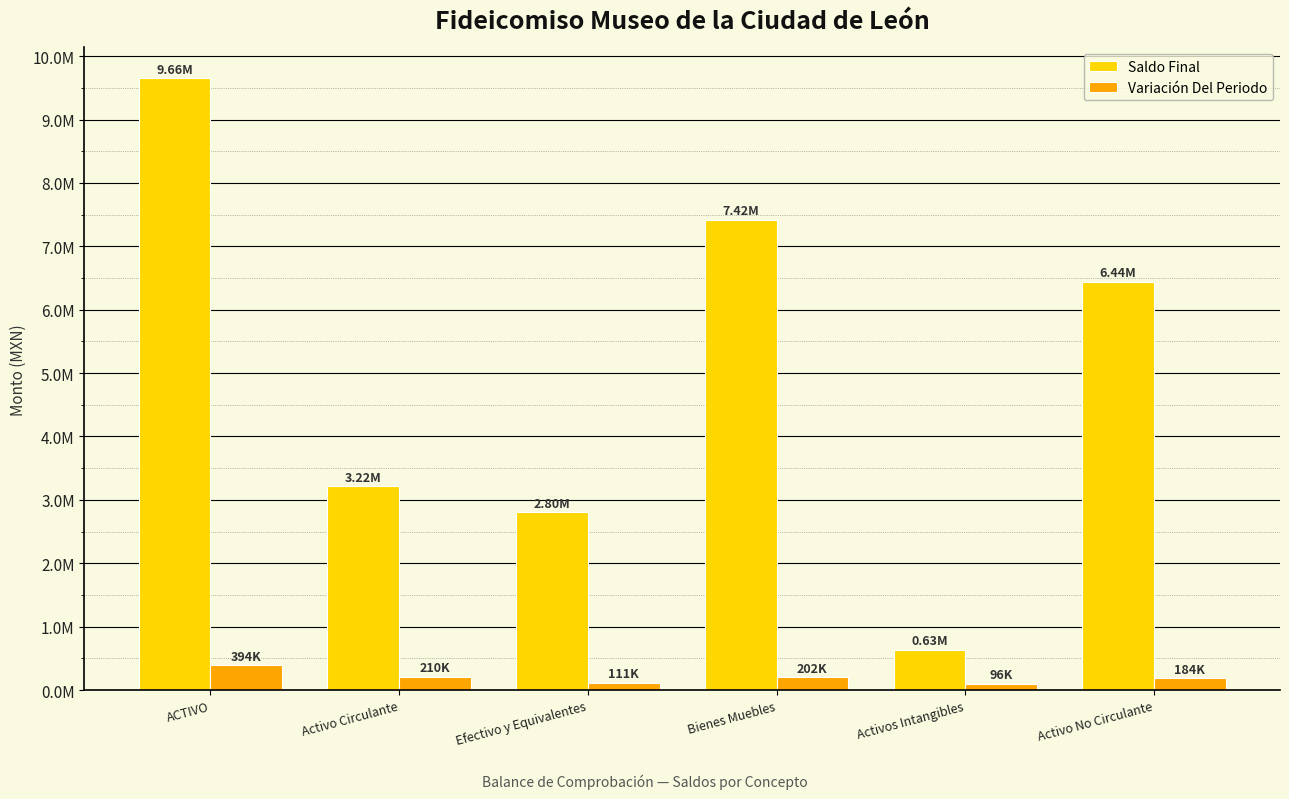

Is the value of Saldo Final at Bienes Muebles greater than the value of Variación Del Periodo at ACTIVO?

Yes